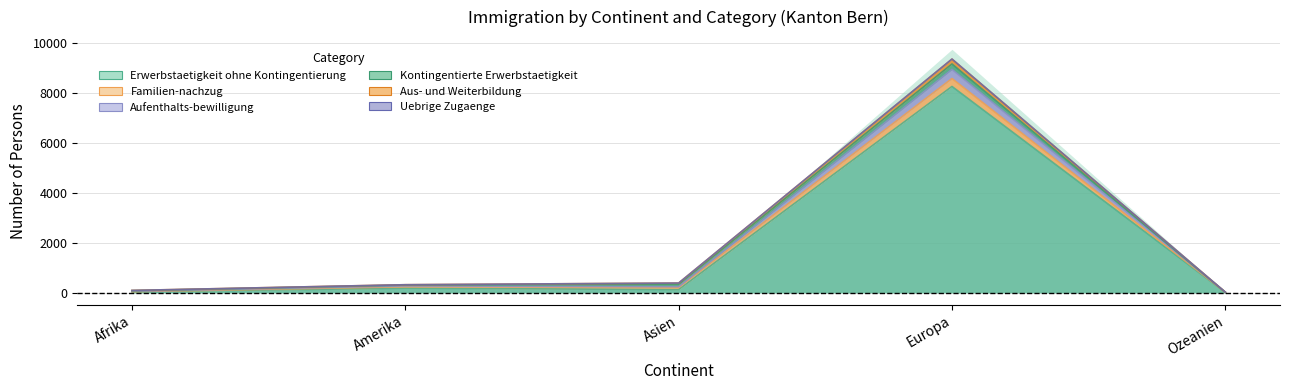

What is the approximate value of Uebrige Zugaenge at Afrika, to the nearest 50?

50